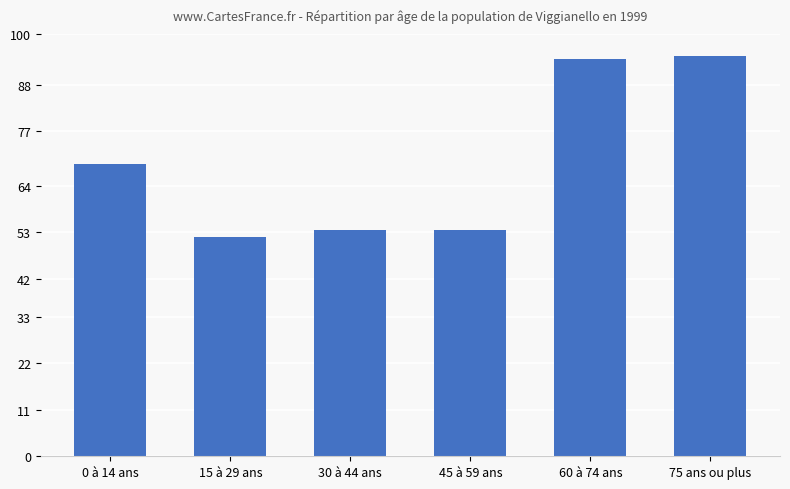

Approximately how many times larger is the value at 75 ans ou plus compared to 30 à 44 ans?

1.8